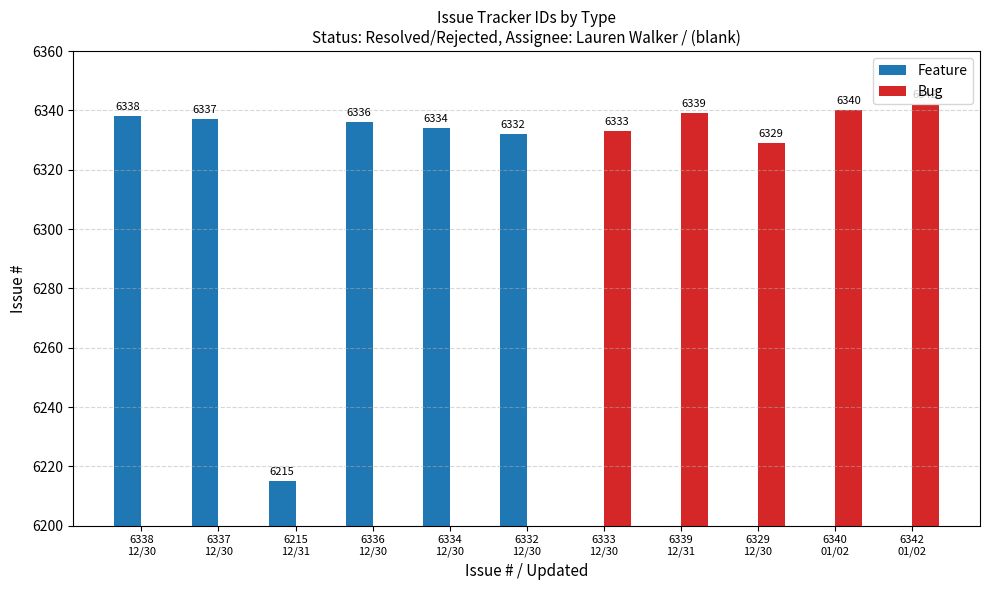

What is the difference between the second highest and second lowest values in the Feature series?

5